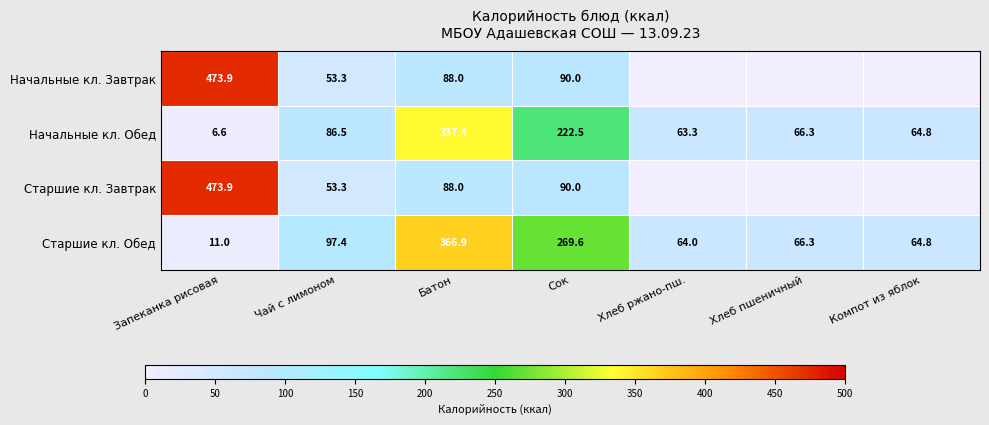

The Старшие кл. Обед series shows 64.8 at Компот из яблок. True or false?

True